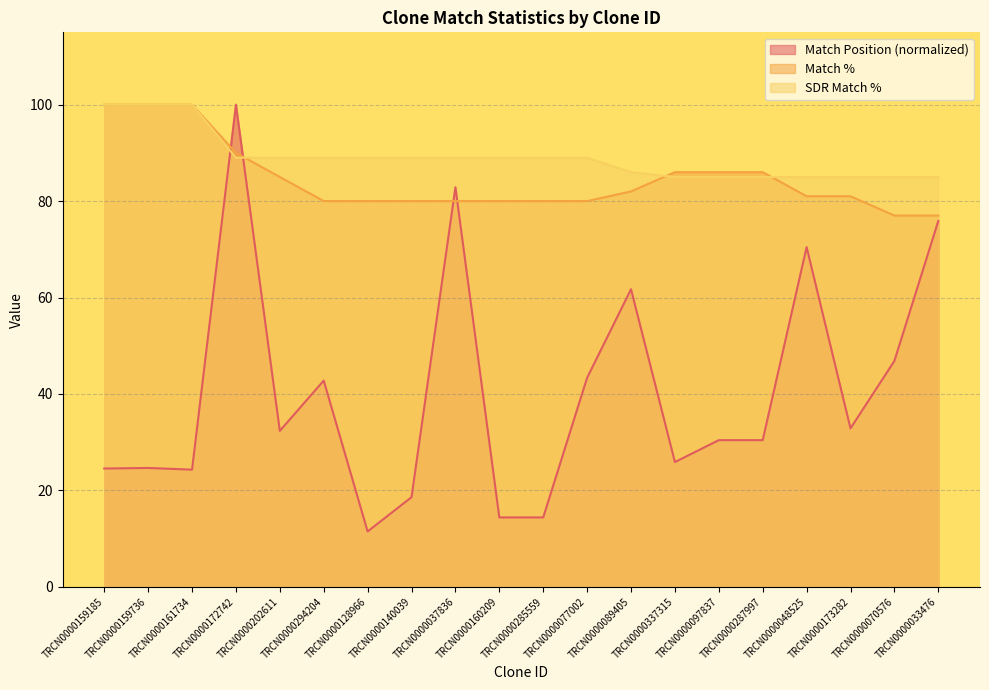

What is the value of the SDR Match % point at the 10th from the left?

89.0